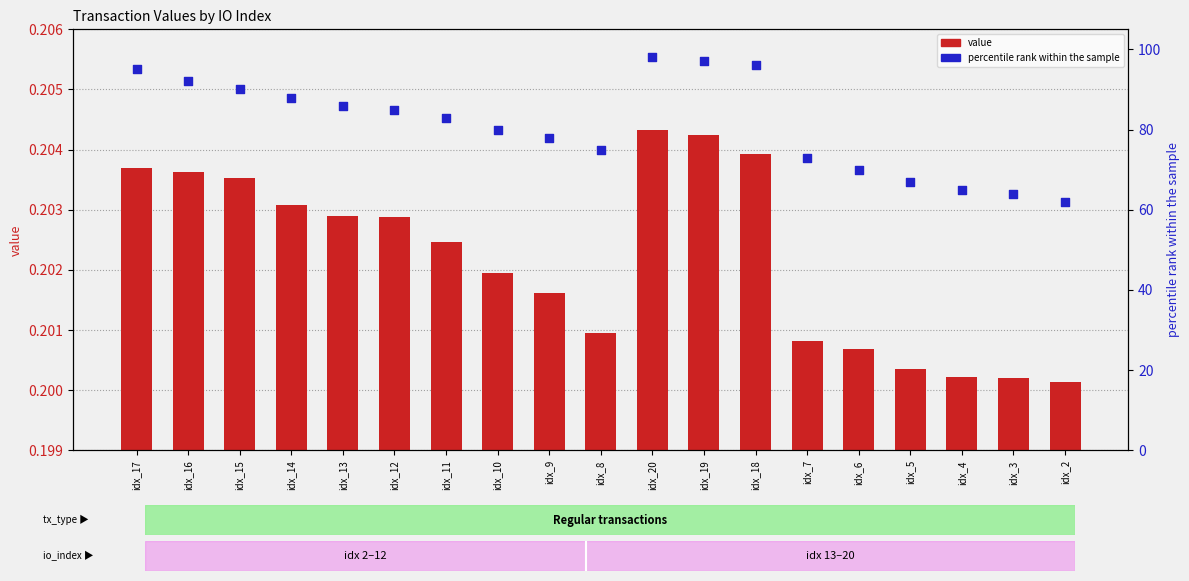

At how many categories does at least one series exceed 10?

19